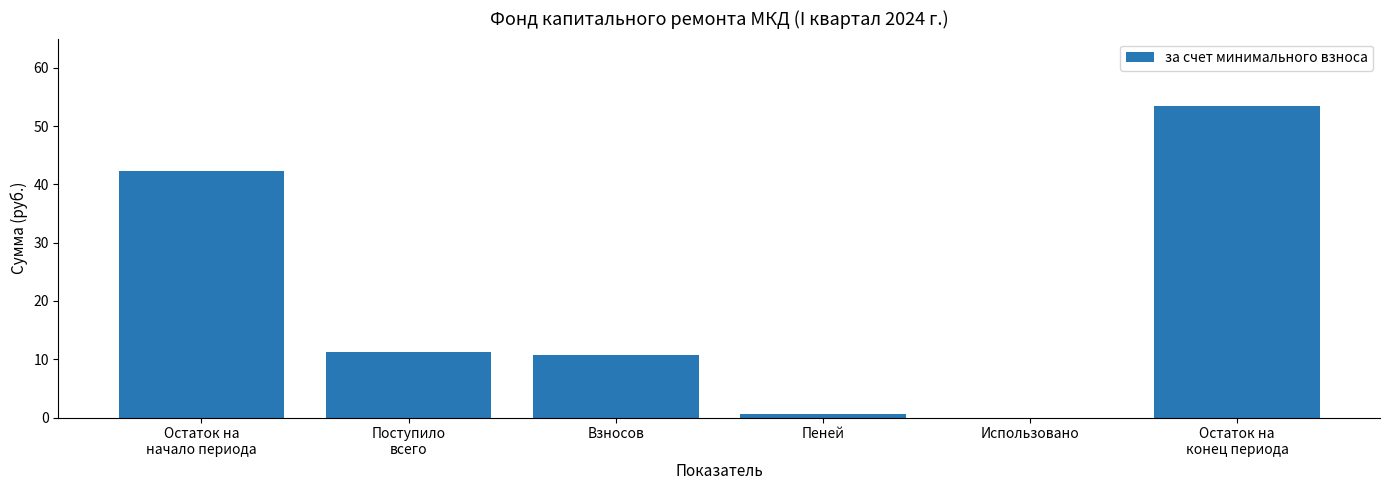

What is the maximum value shown in the chart?

53.5